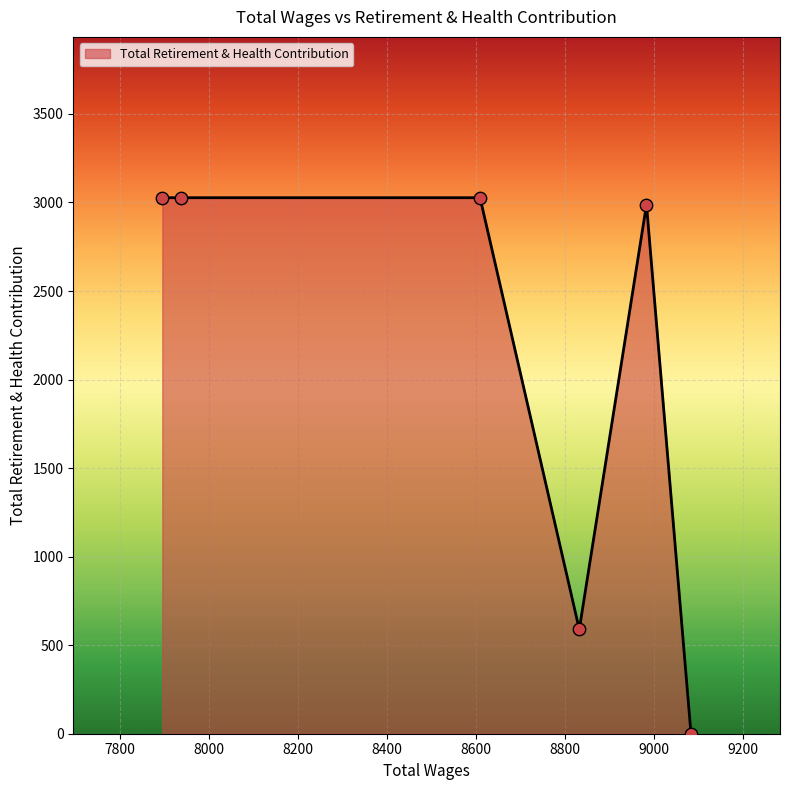

What is the difference between the maximum and second lowest values?

2438